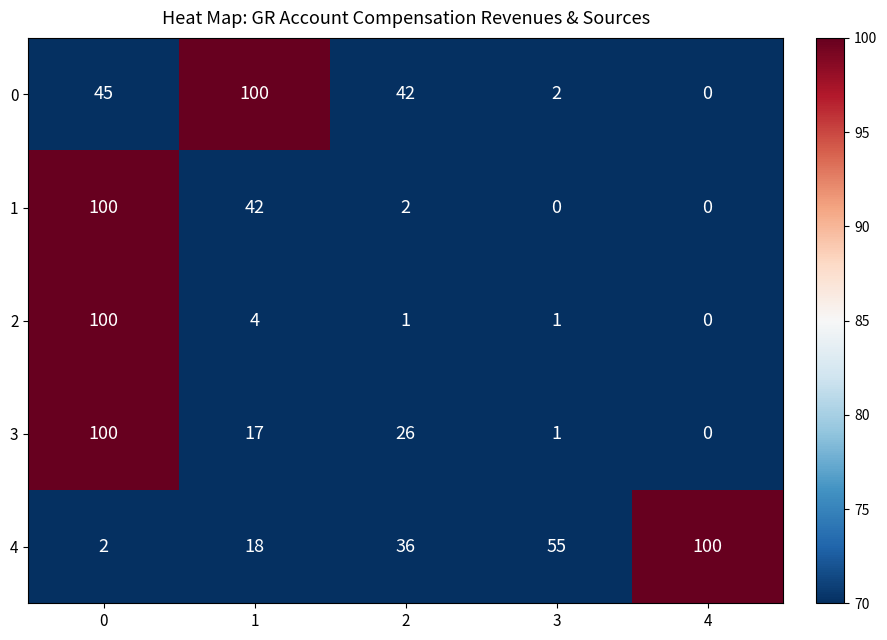

Which series has the largest total across all categories?

4